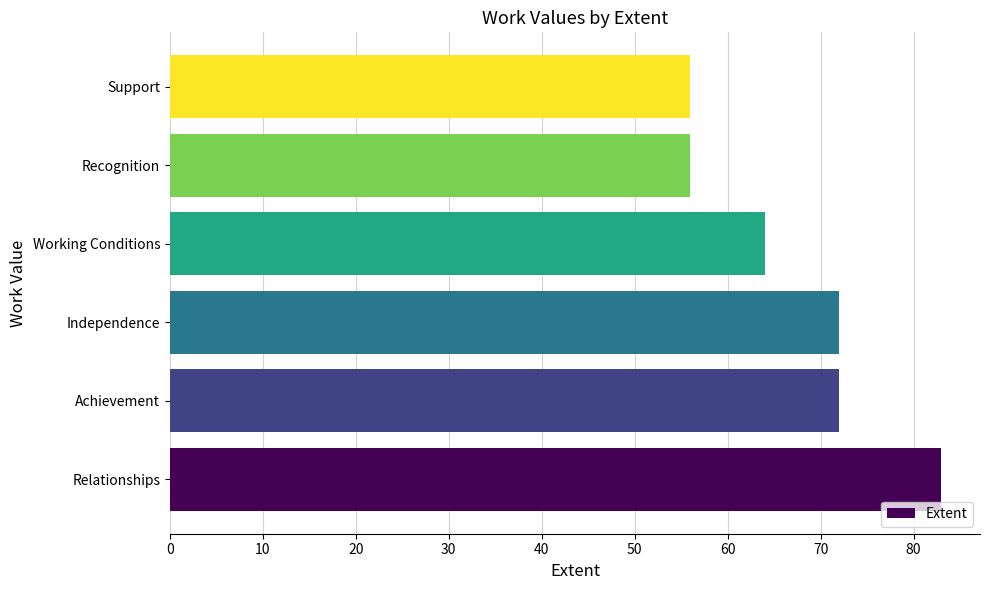

What is the minimum value shown in the chart?

56